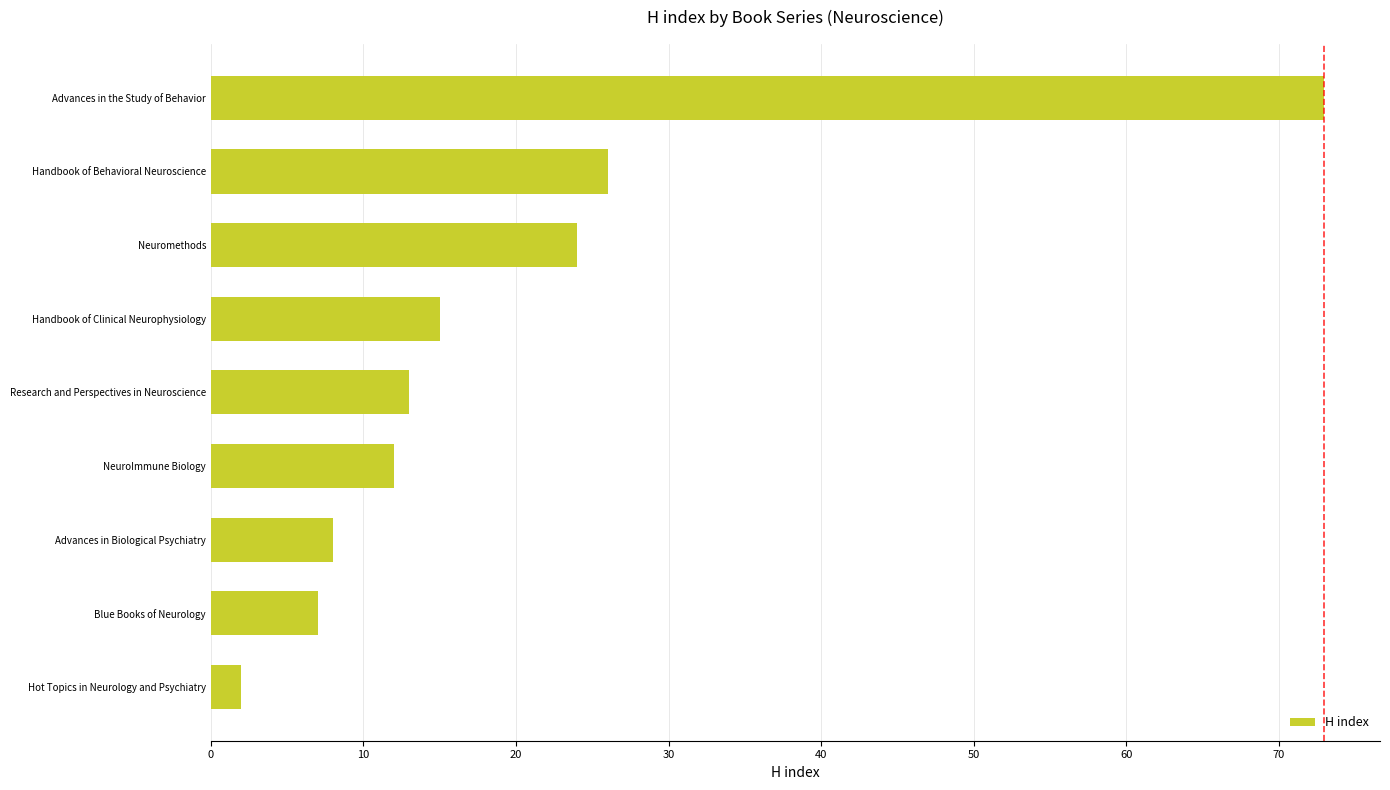

Which label corresponds to the largest value in the chart?

Advances in the Study of Behavior